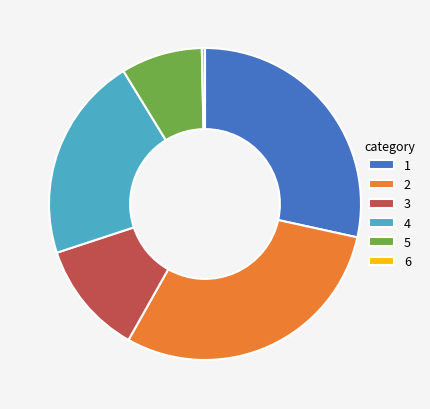

Which slice is the smallest?

6